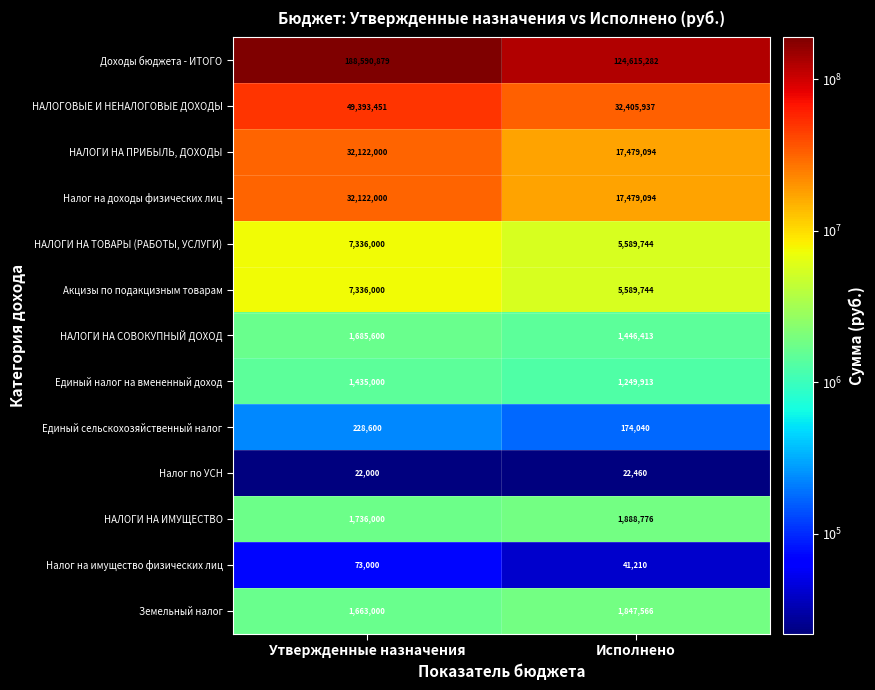

What is the approximate value of НАЛОГИ НА СОВОКУПНЫЙ ДОХОД at Утвержденные назначения?

1685600